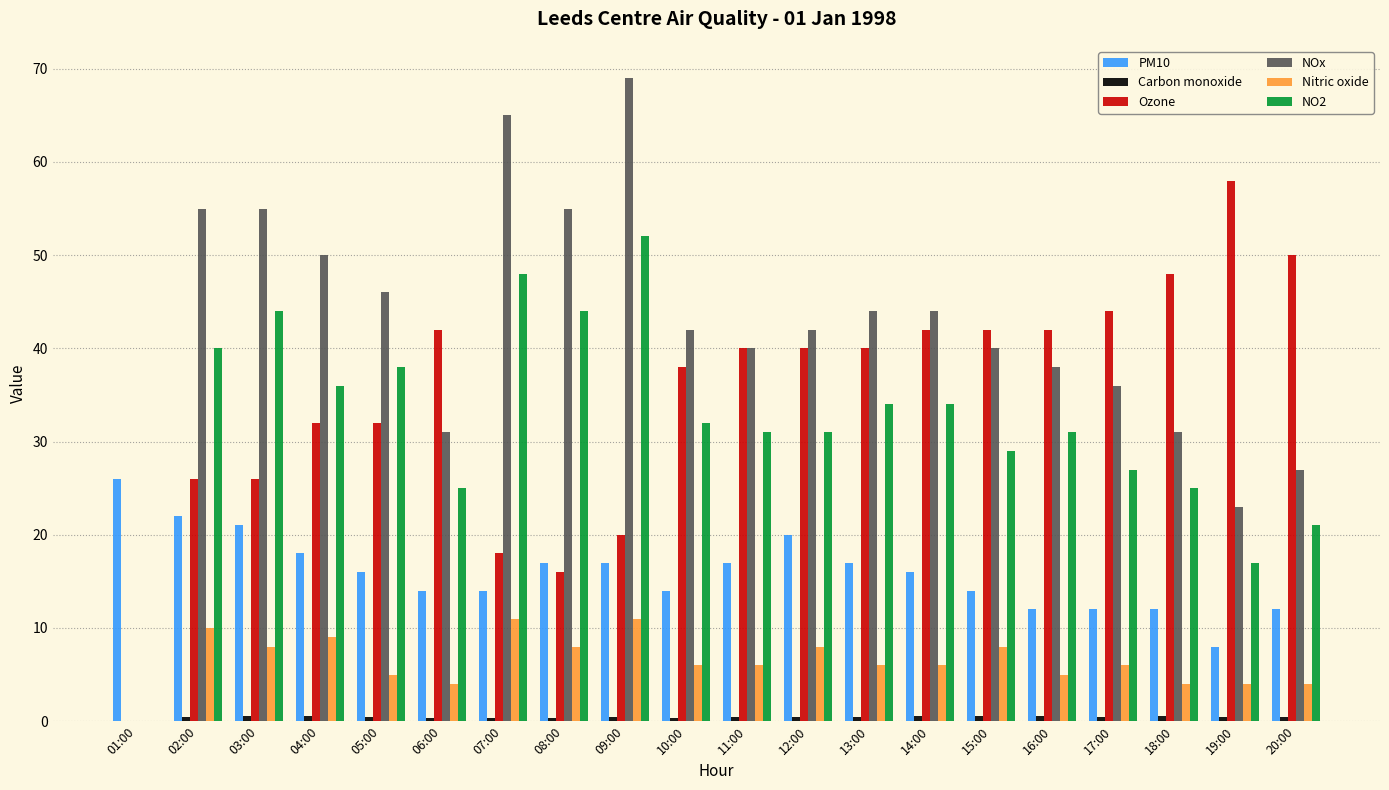

How many groups of bars are there?

20